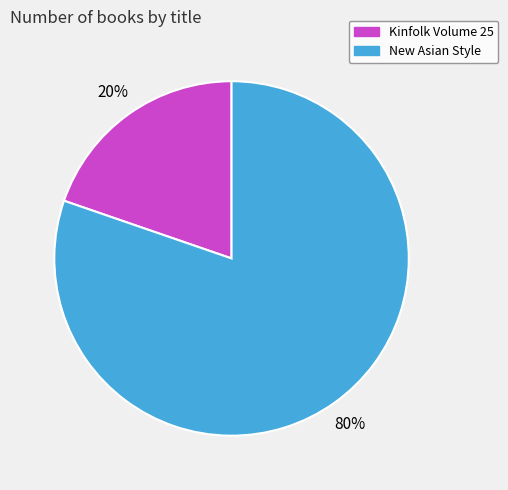

To the nearest percent, what is the average slice percentage?

50%